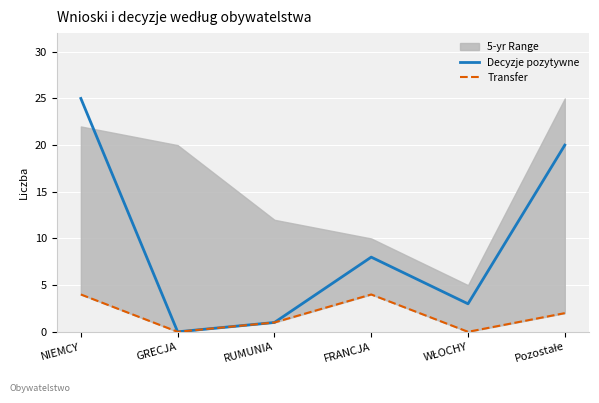

What is the sum of all Decyzje pozytywne values?

57